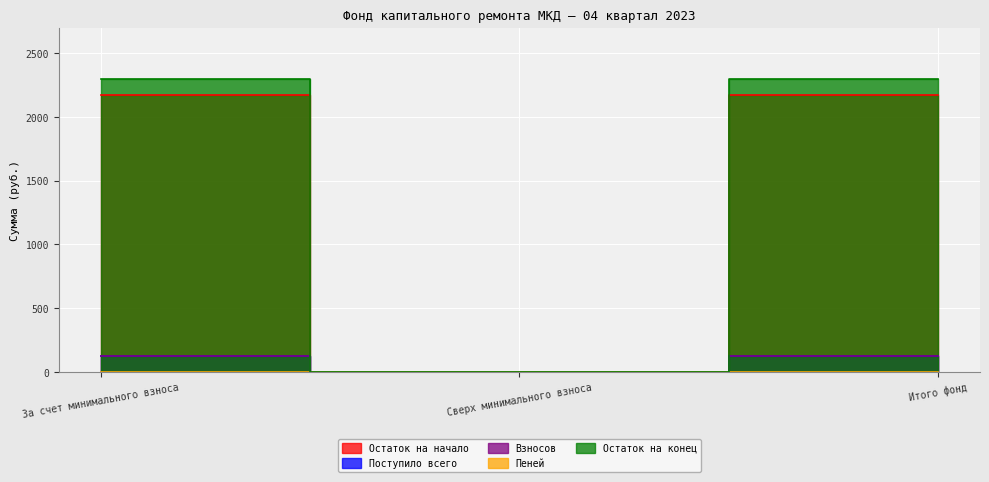

How many lines are shown in the chart?

4